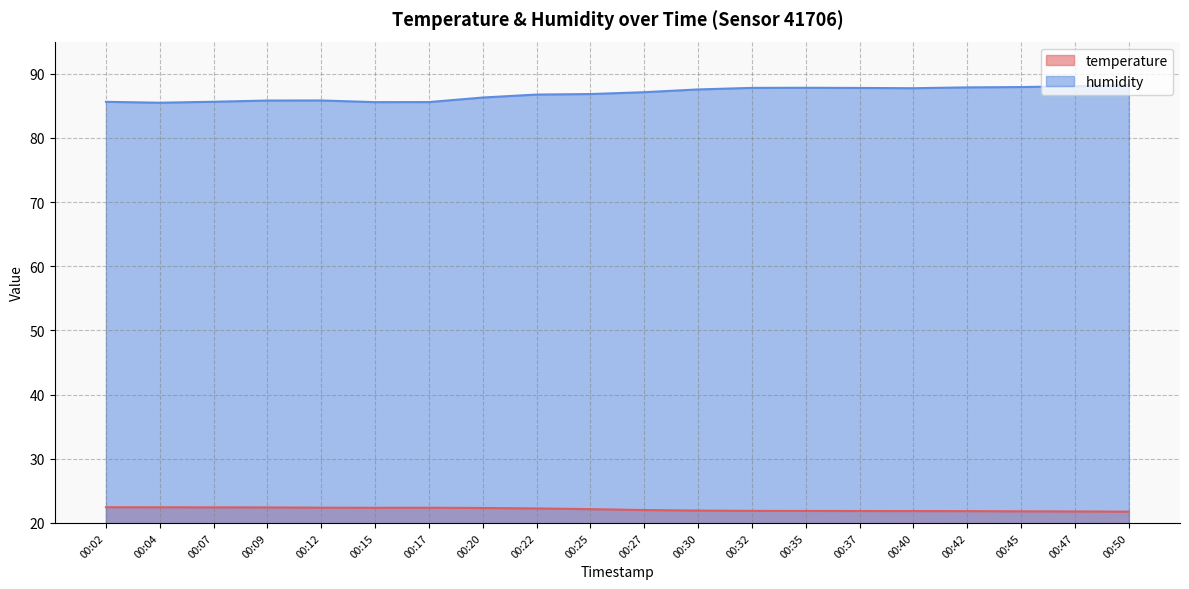

At how many categories does at least one series exceed 42?

20